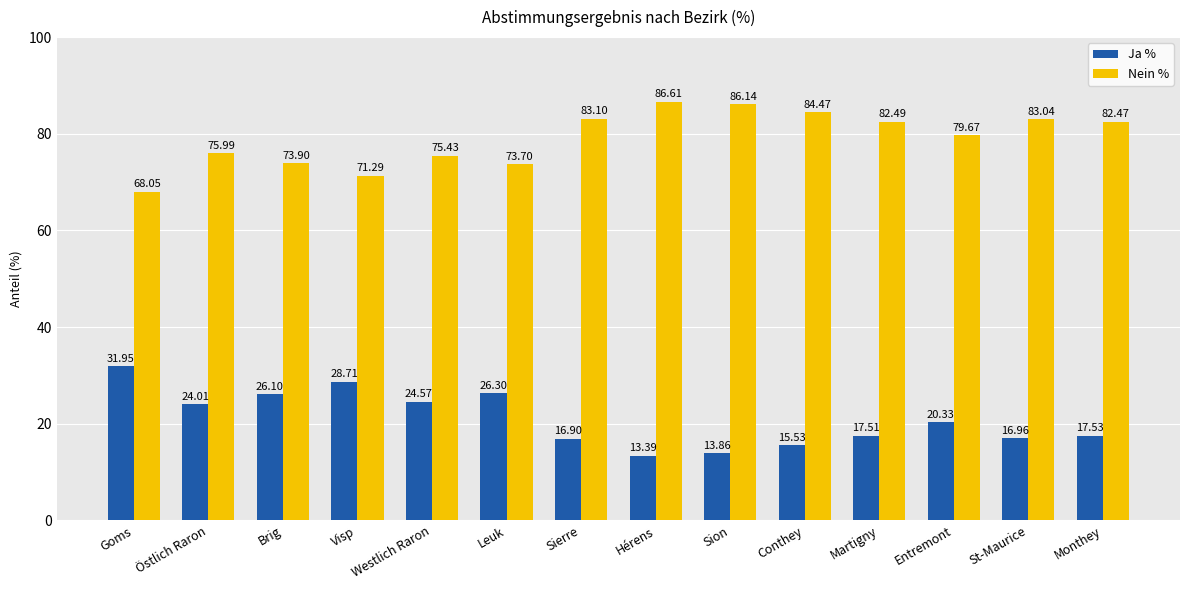

Read the Ja % value at Monthey.

17.5